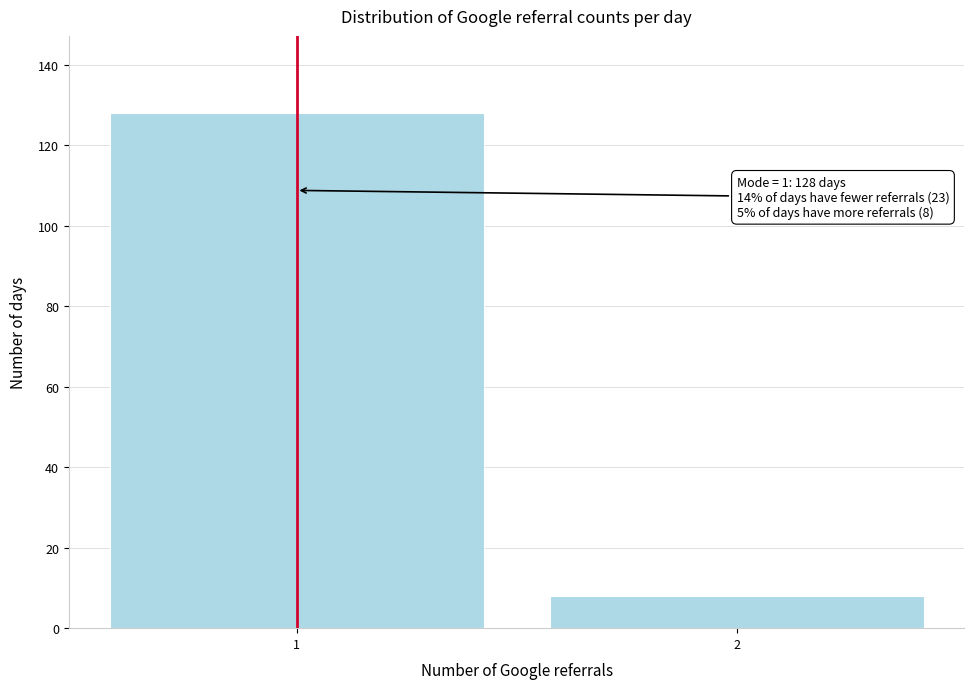

Reading left to right, list all the values displayed in this chart.

128	8